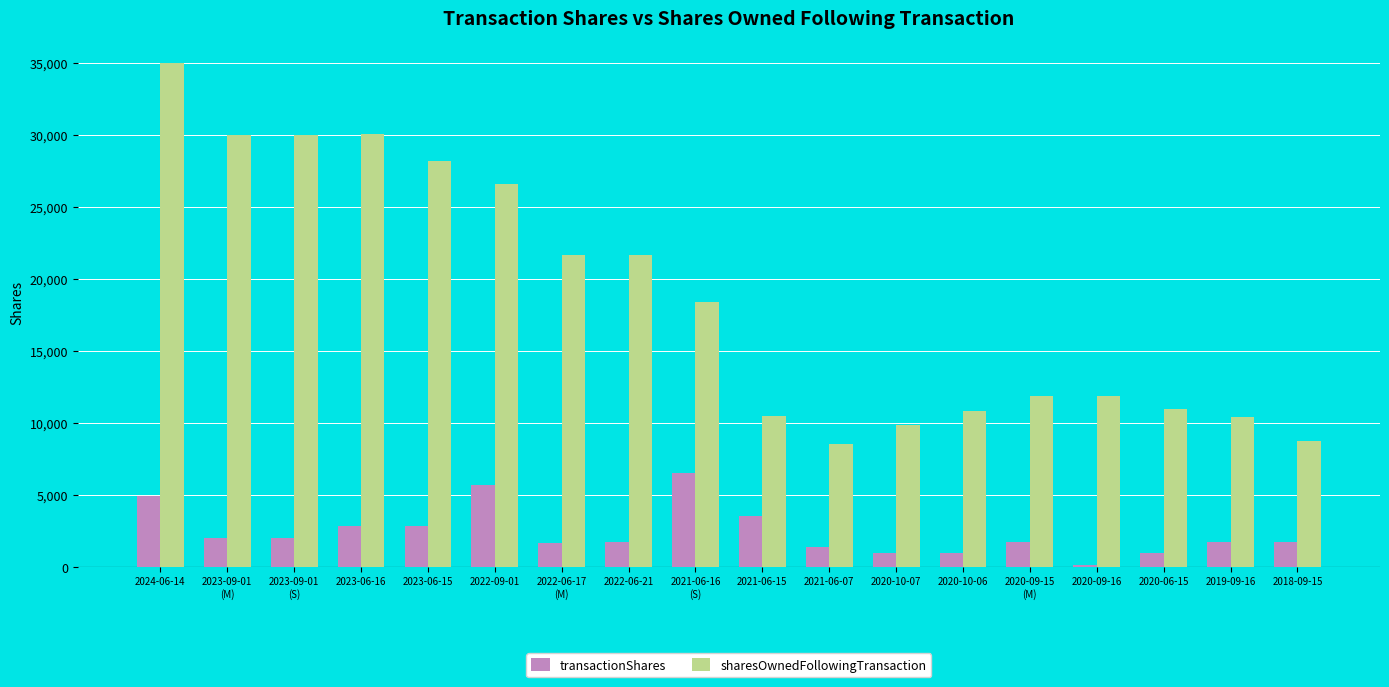

How many data points does each series have?

18